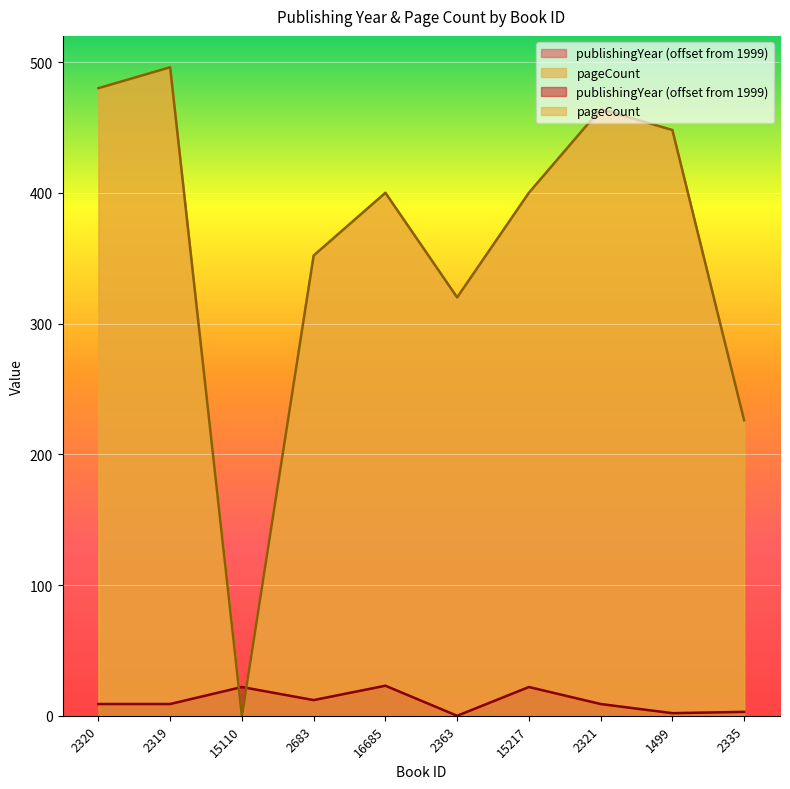

What is the sum of all pageCount values?

3586